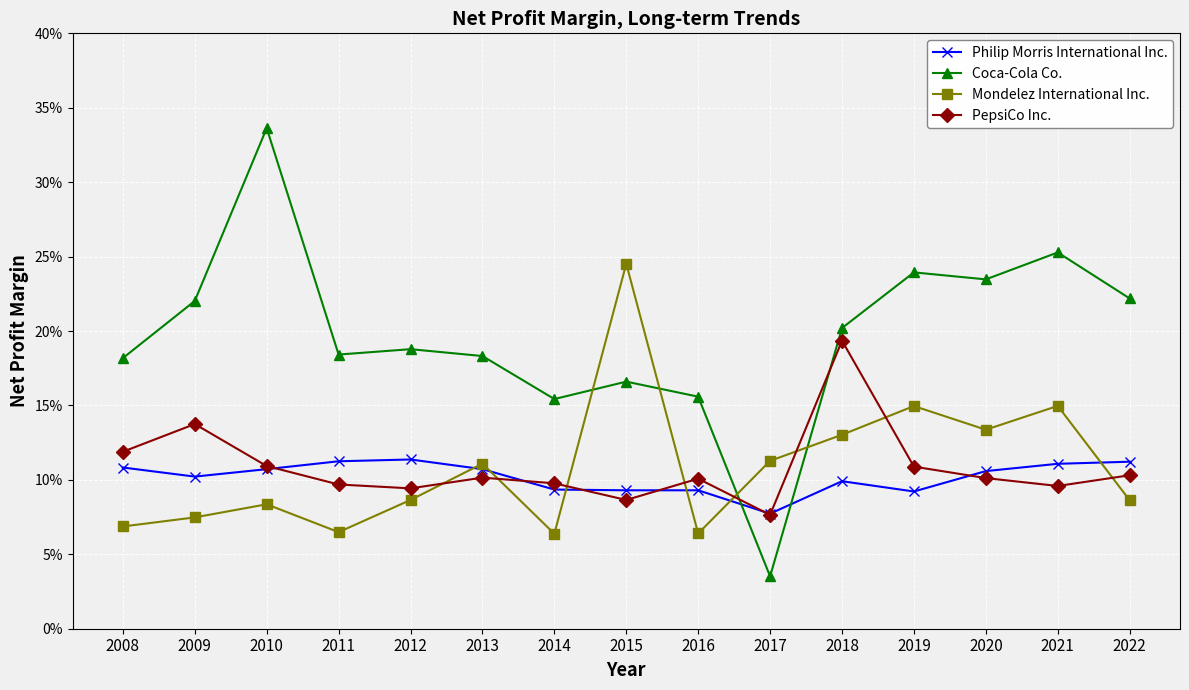

True or false: Coca-Cola Co. has a value of 0.4 at 2021.

False